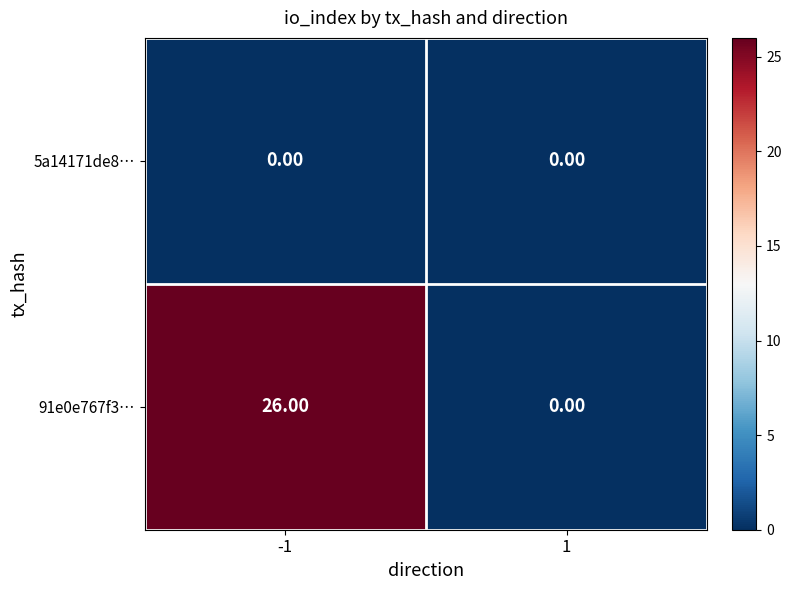

Which series has the largest total across all categories?

91e0e767f3…